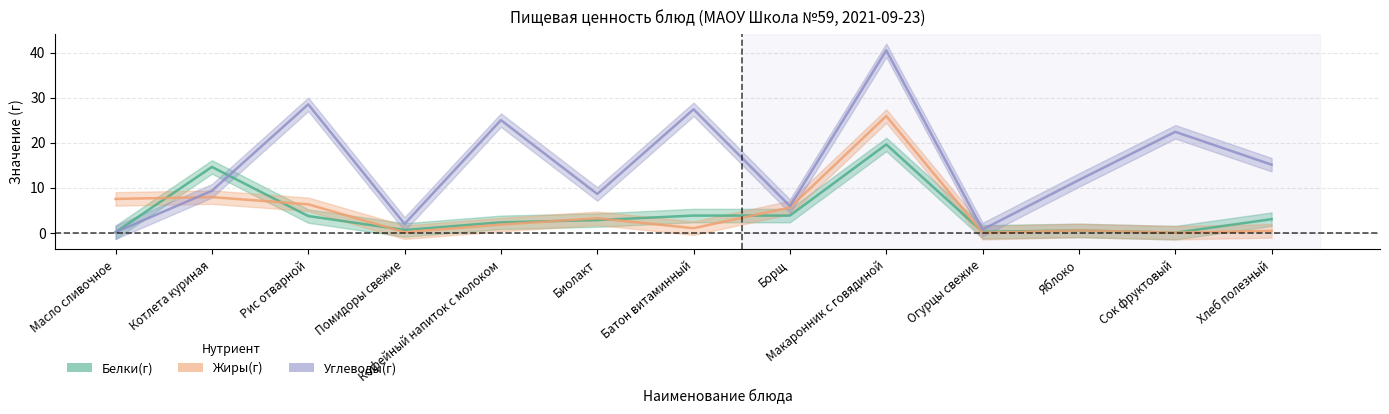

What is the sum of all Жиры(г) values?

60.2